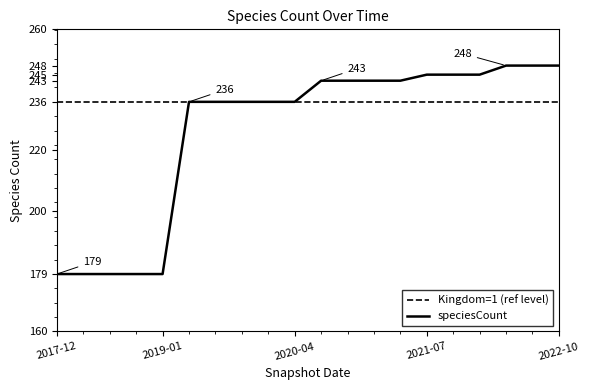

What is the difference between the maximum and minimum values?

69